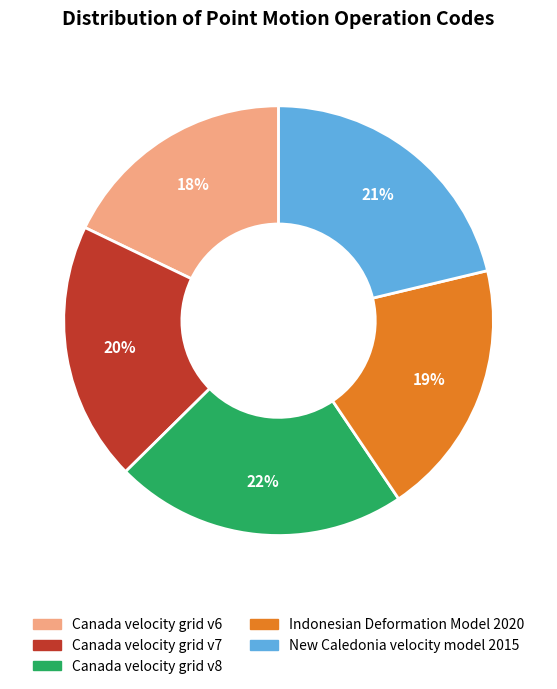

Which slice is the smallest?

Canada velocity grid v6